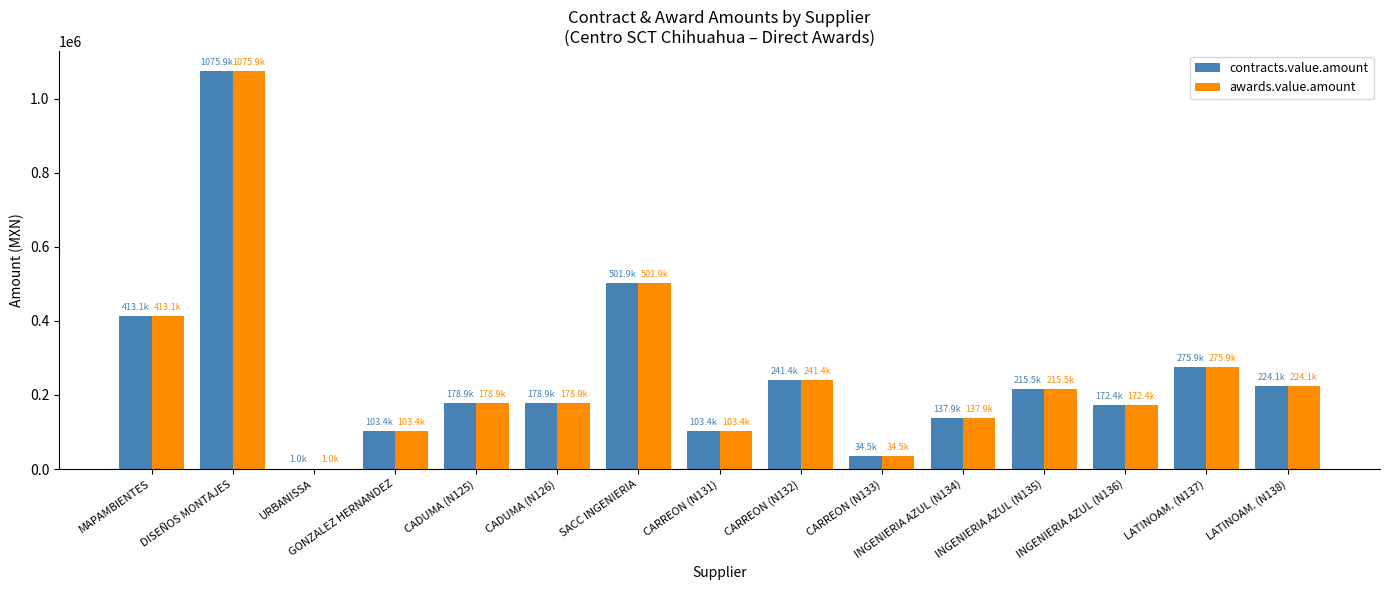

Is the value of awards.value.amount at CARREON (N133) greater than the value of contracts.value.amount at INGENIERIA AZUL (N134)?

No